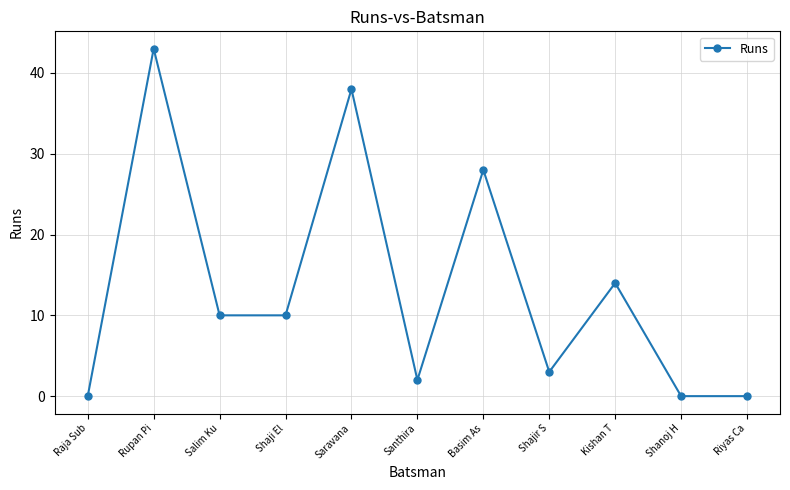

What is the sum of all values?

148